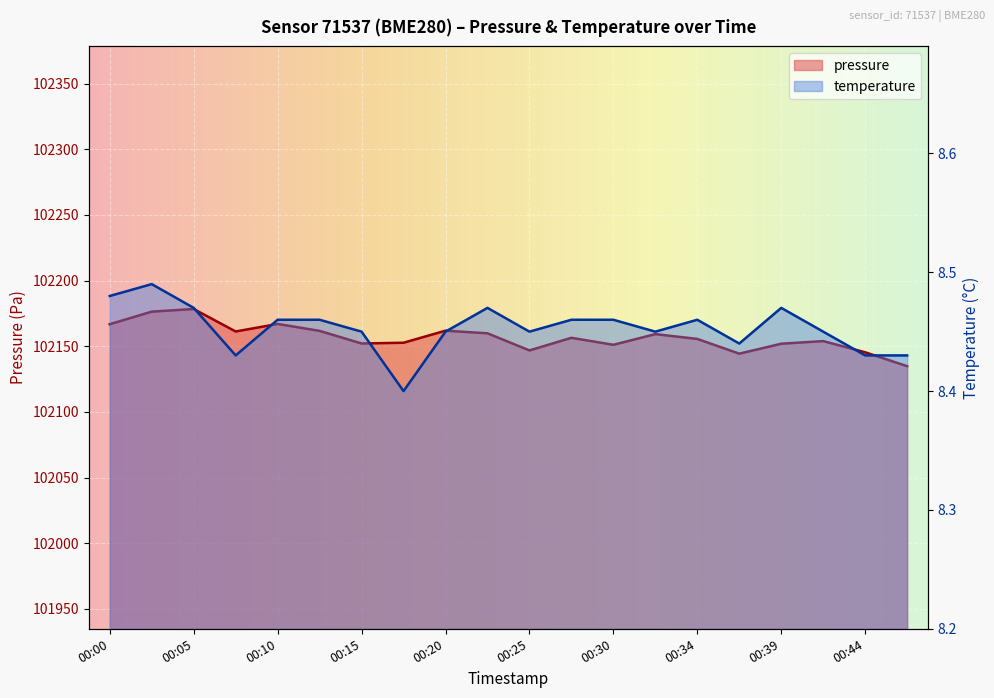

What is the sum of all pressure values?

2043137.2